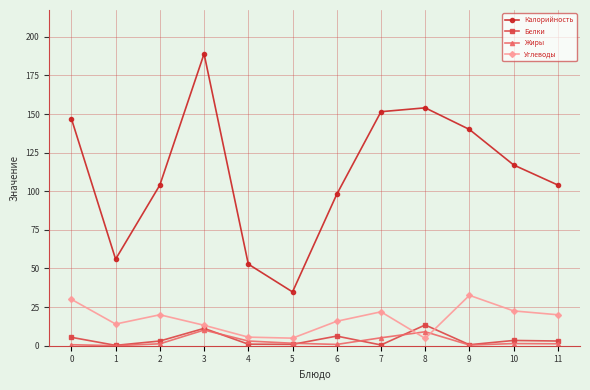

At how many categories does at least one series exceed 24?

12